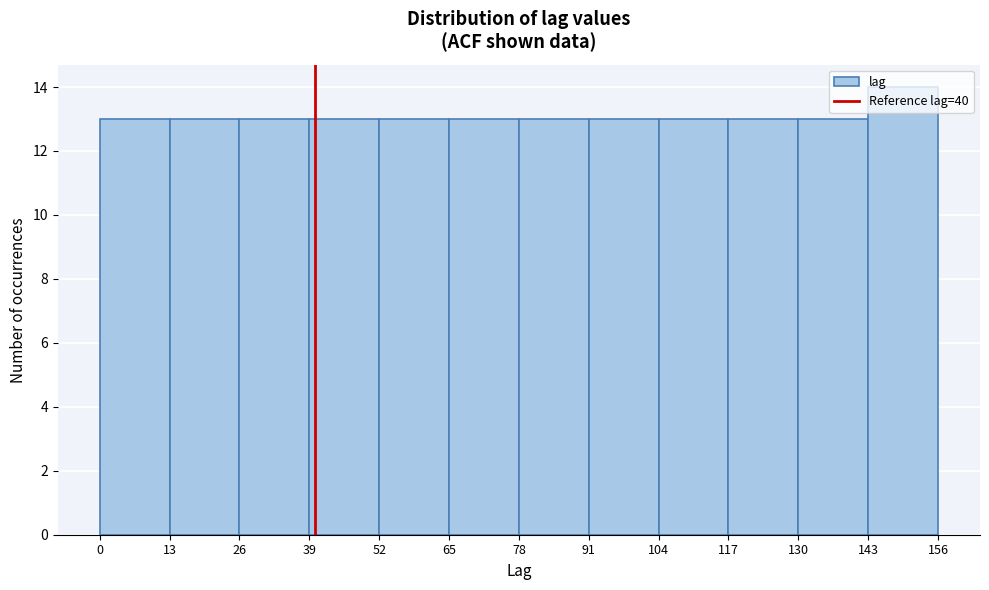

Reading left to right, transcribe this chart: for each bar, give the range it covers on the x-axis and its height. The values are not printed on the chart, so give them approximately, as read against the axis.

0 to 13: 13
13 to 26: 13
26 to 39: 13
39 to 52: 13
52 to 65: 13
65 to 78: 13
78 to 91: 13
91 to 104: 13
104 to 117: 13
117 to 130: 13
130 to 143: 13
143 to 156: 14